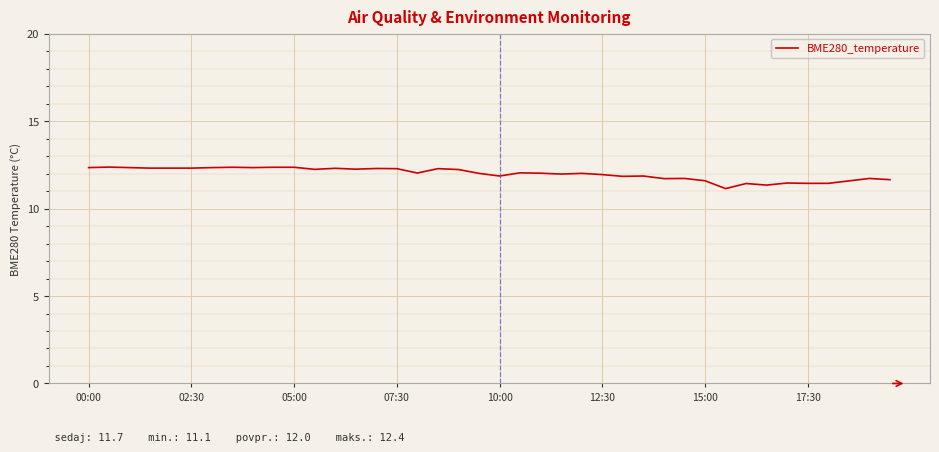

What is the greatest value displayed?

12.4